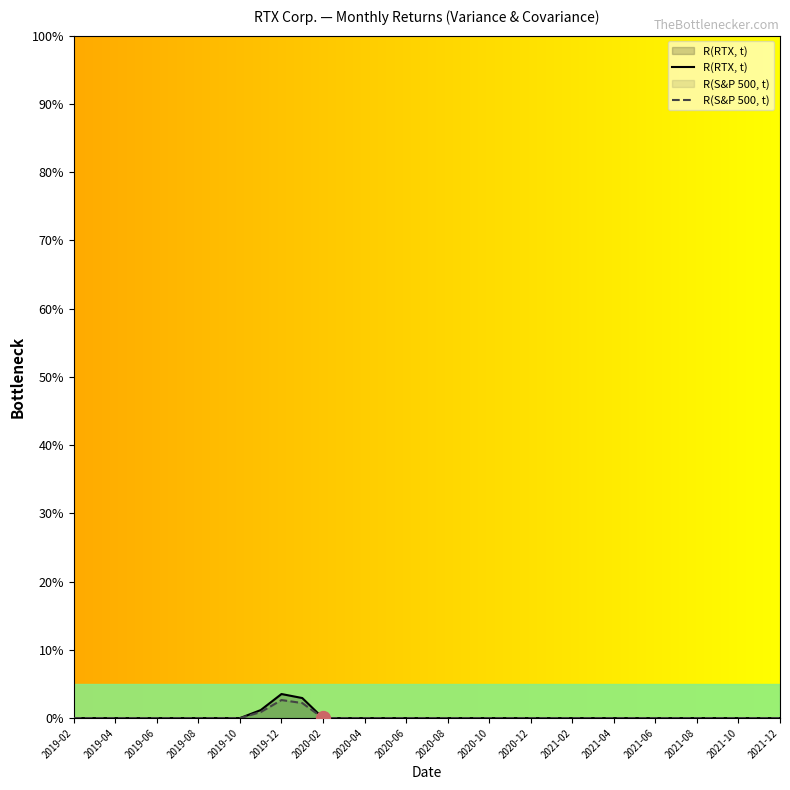

At how many categories does at least one series exceed 2?

2